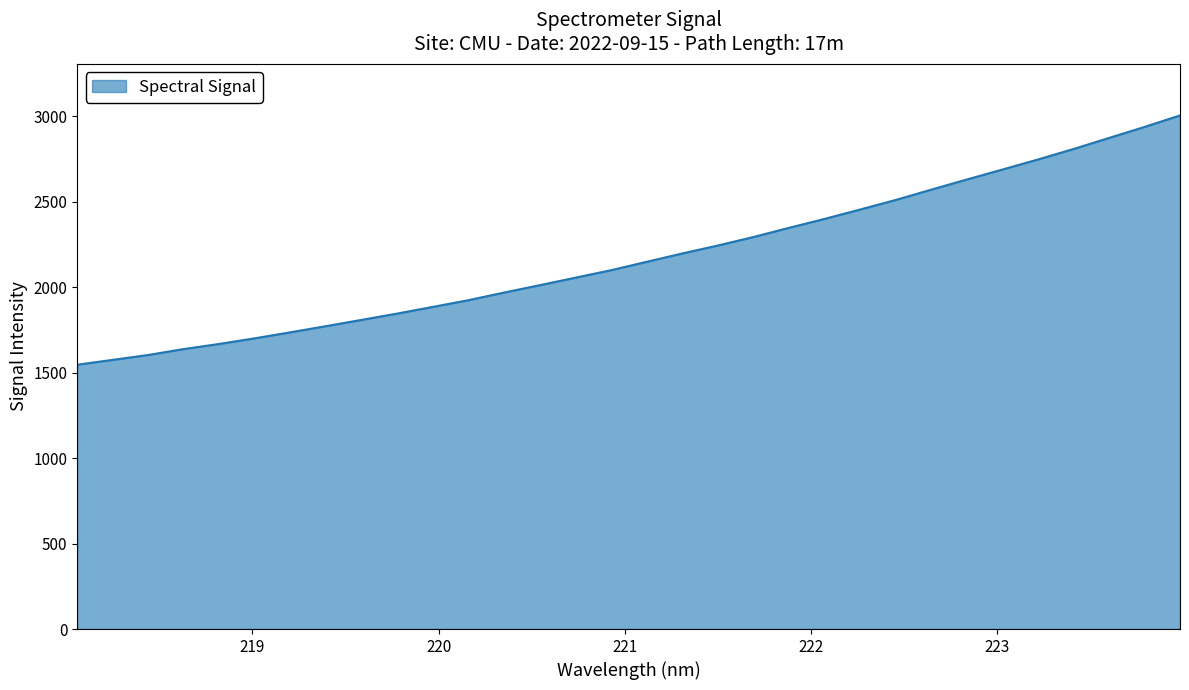

What is the smallest value displayed?

1545.7